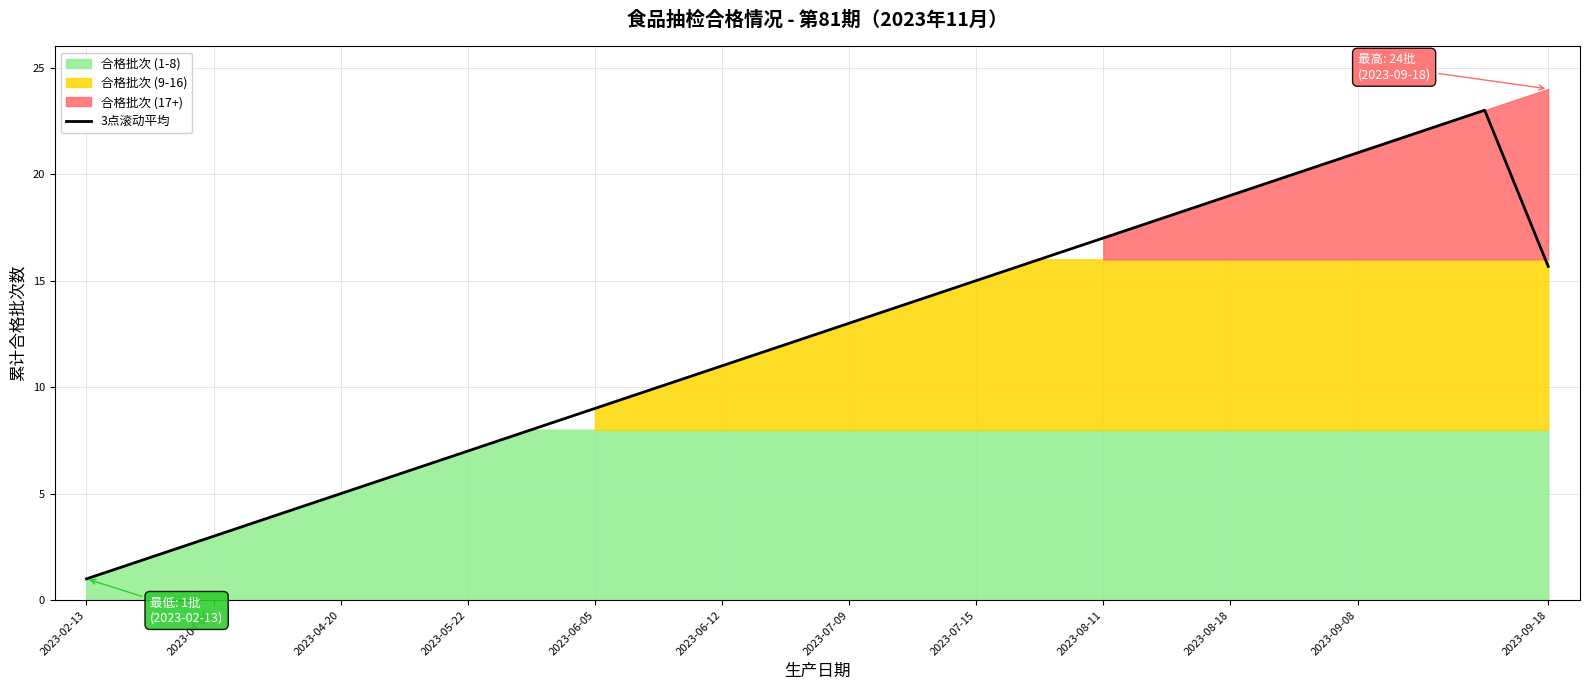

What is the change in value from 2023-02-13 to 21?

+21.0